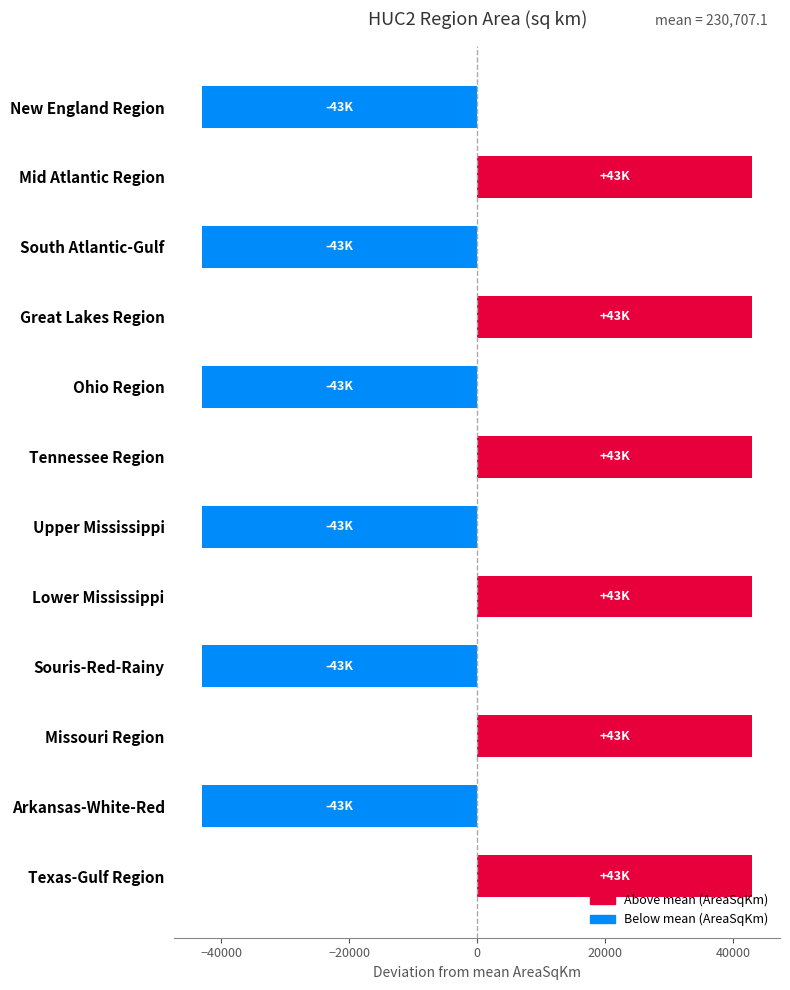

Reading top to bottom, transcribe all the data shown in this chart.

-42991.4	42991.4	-42991.4	42991.4	-42991.4	42991.4	-42991.4	42991.4	-42991.4	42991.4	-42991.4	42991.4